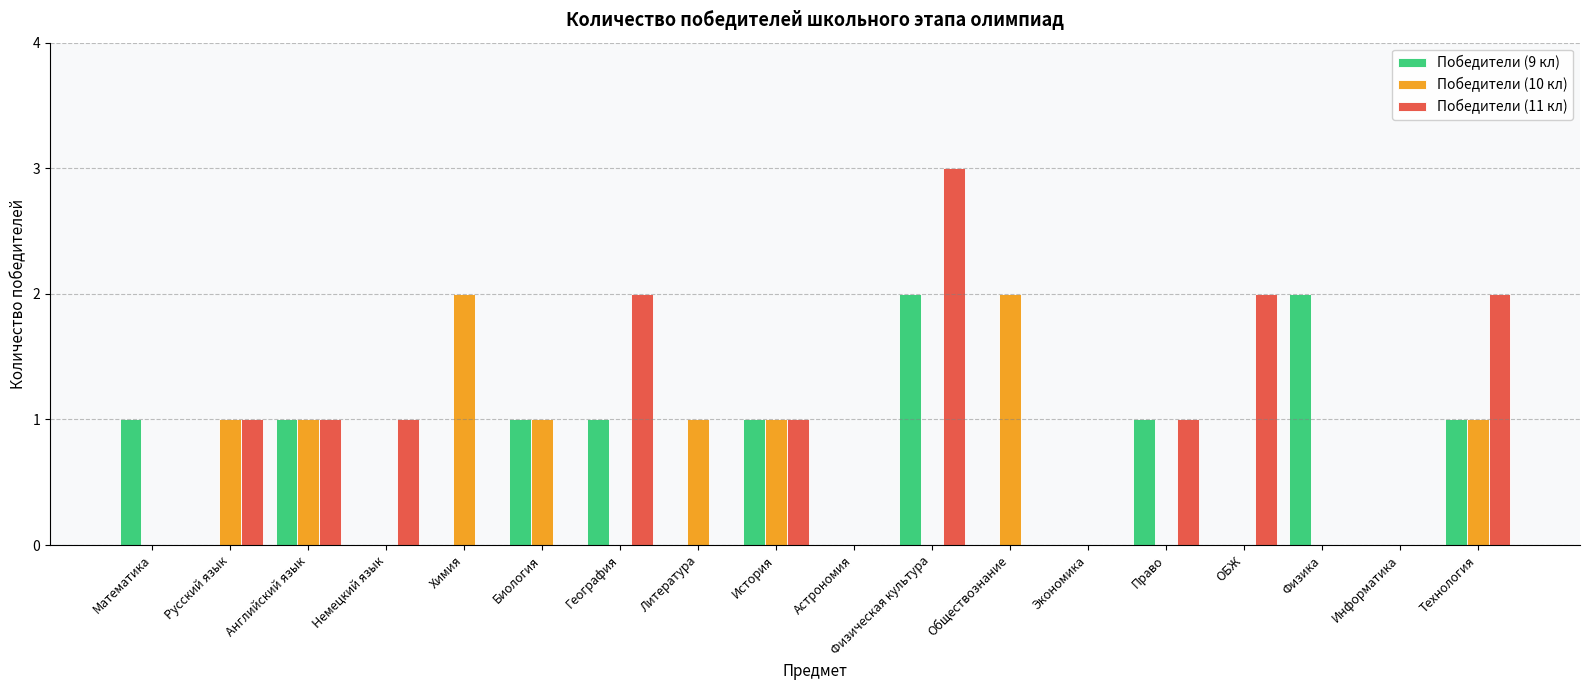

What is the highest value of the Победители (10 кл) series?

2